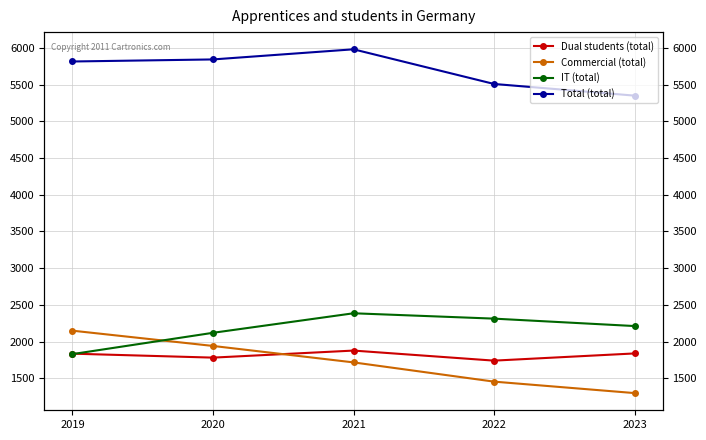

True or false: Dual students (total) has more than 2 points higher than both neighbors.

False